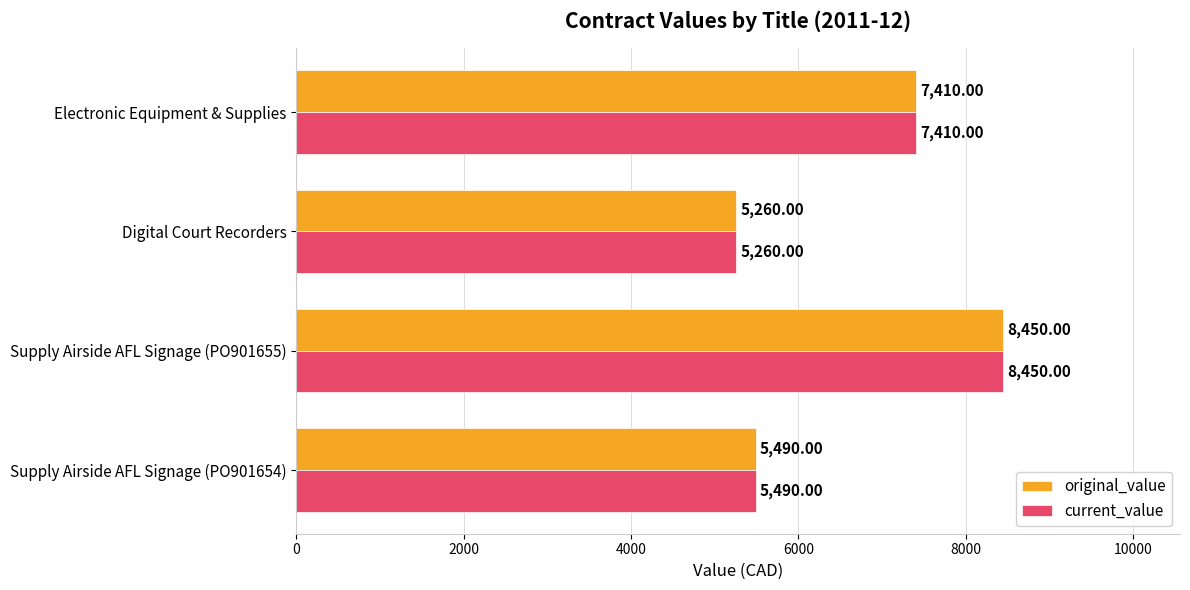

What is the total value across all series at Digital Court Recorders?

10520